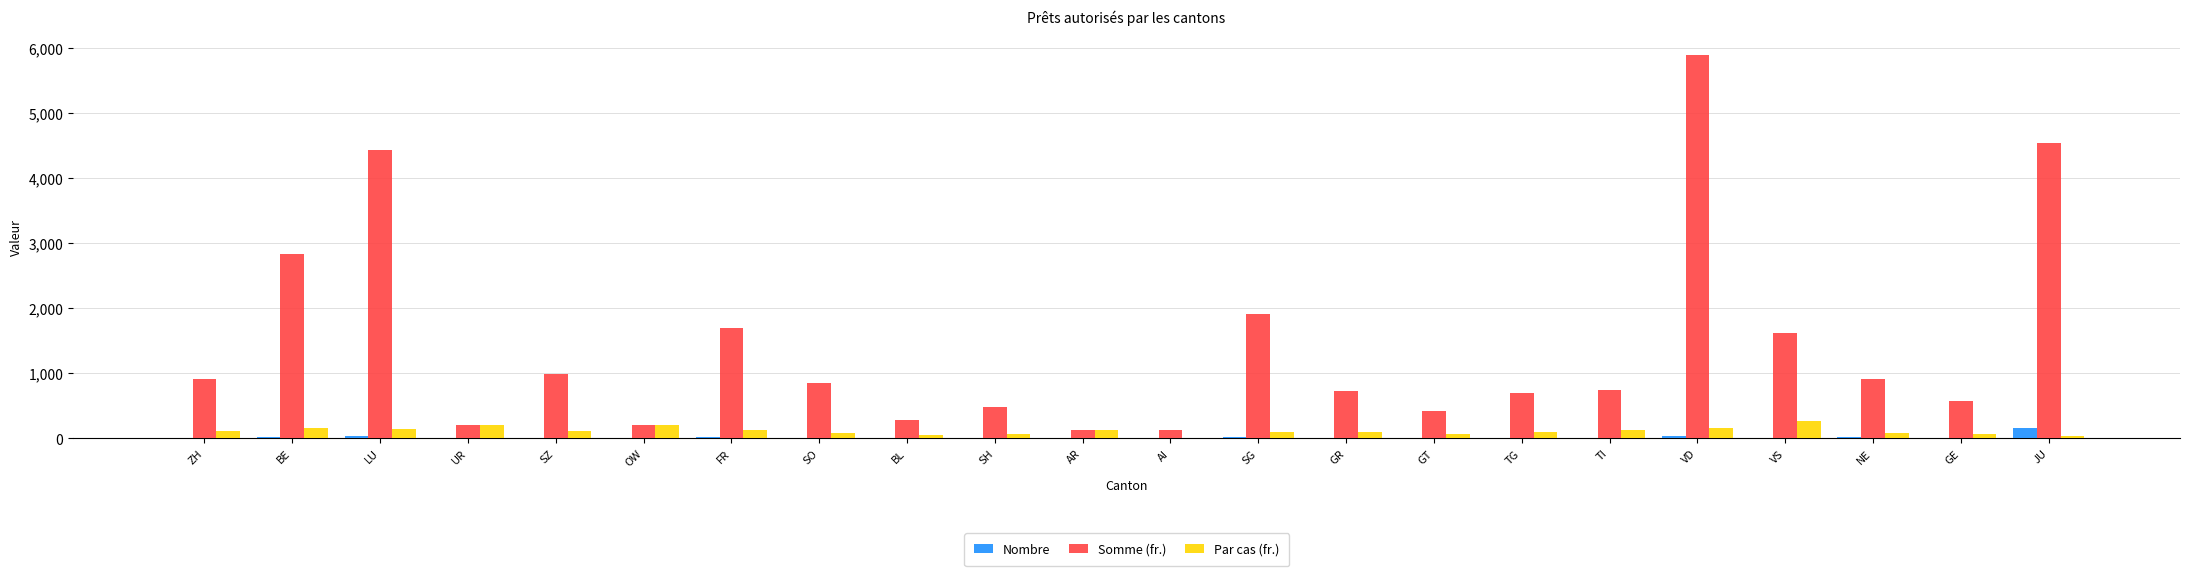

The value of Somme (fr.) at TG is 1138.1. True or false?

False